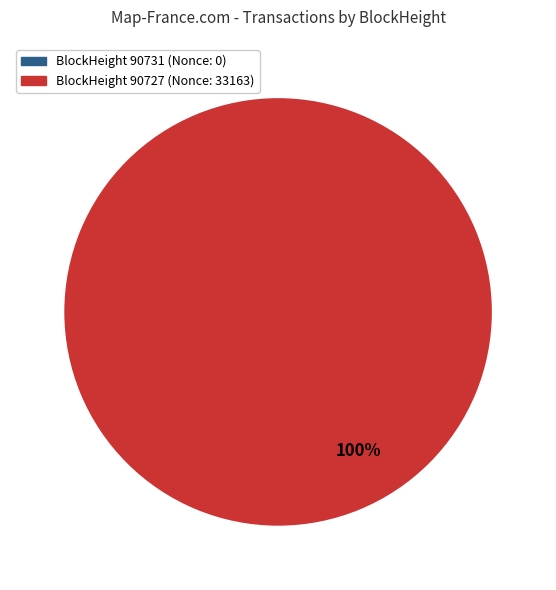

What percentage is NOT represented by 90731?

100.0%